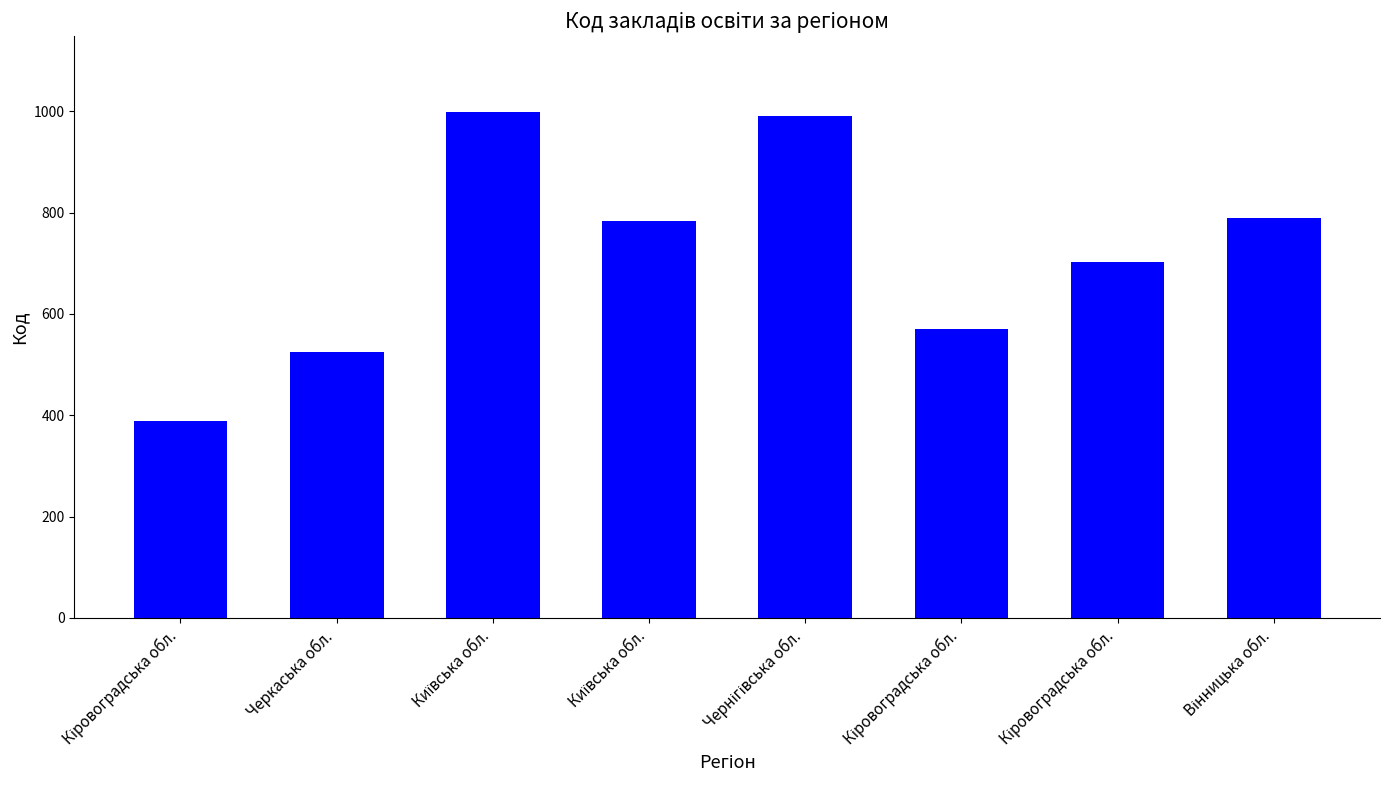

Does the chart contain any negative values?

No